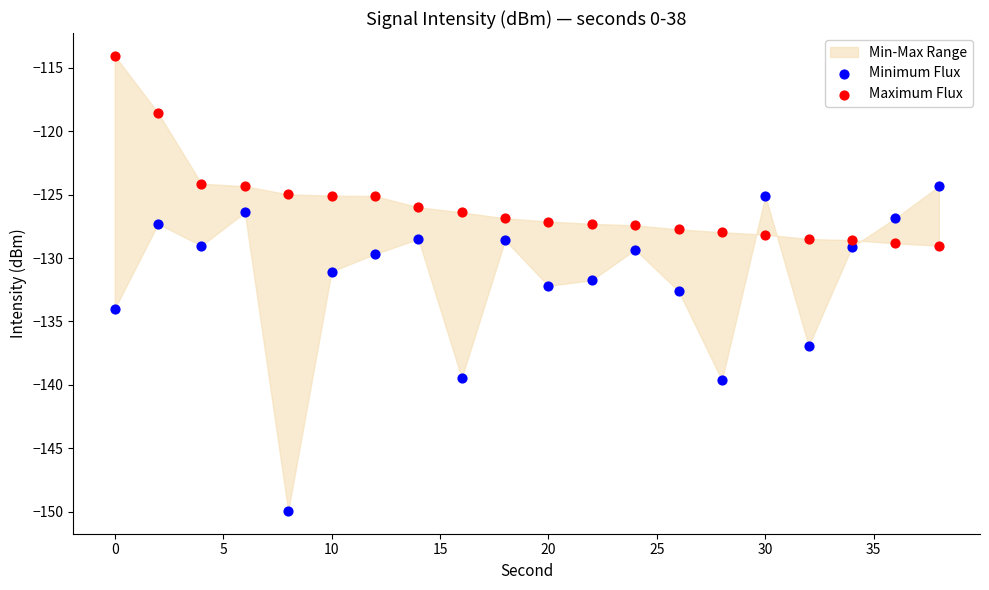

What is the X range (max minus min) for the scatter plot?

38.0